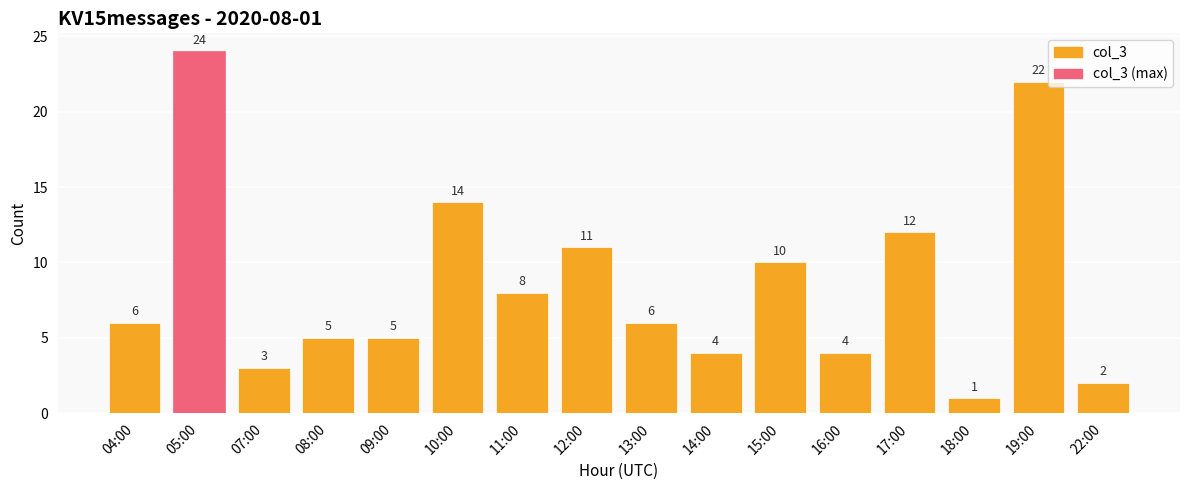

What is the change in value from 08:00 to 14:00?

-1